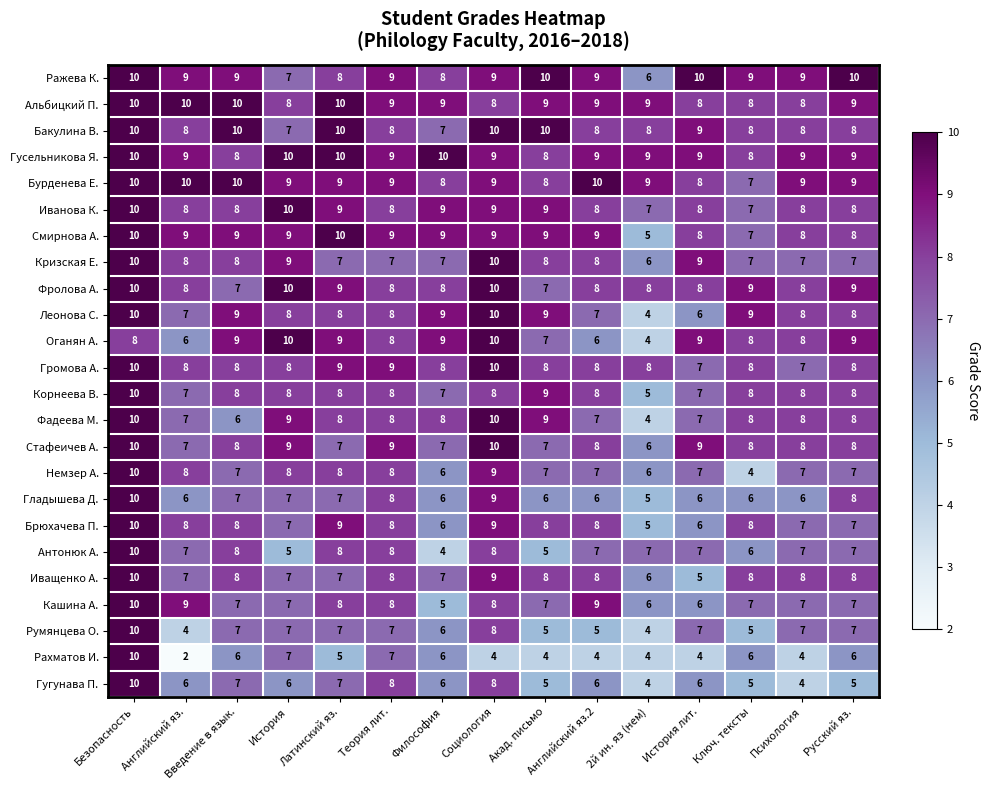

Which series has the largest range (max minus min)?

Рахматов И.